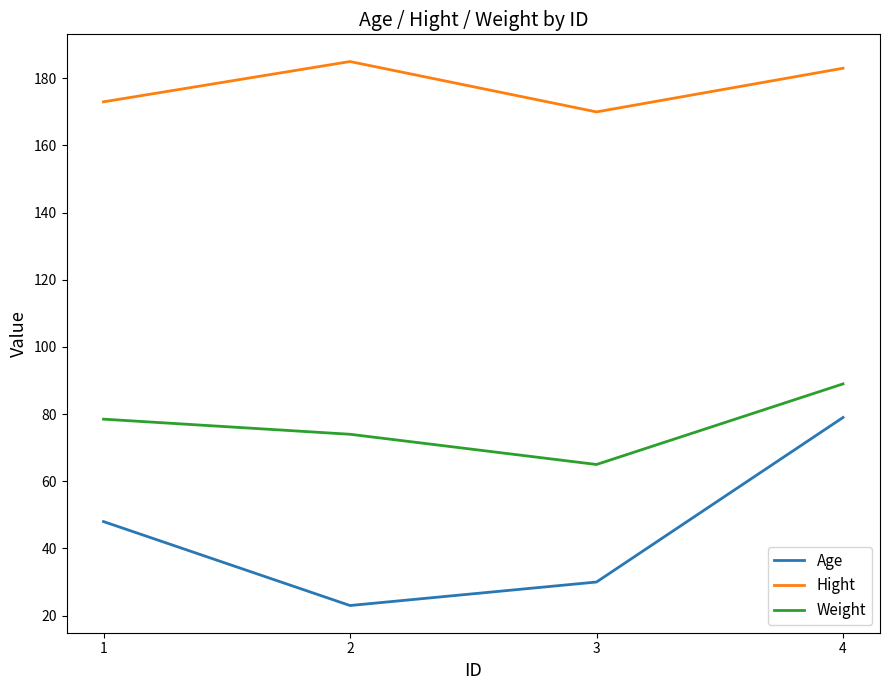

What are all the series names shown in the legend?

Age, Hight, Weight